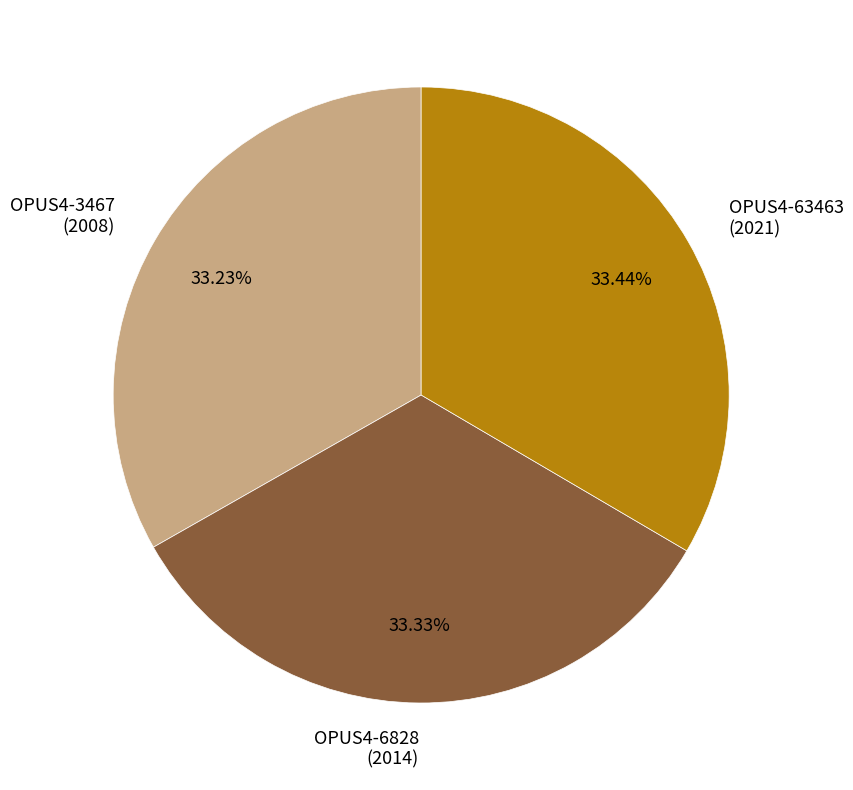

Is there any slice that represents more than half of the pie?

No